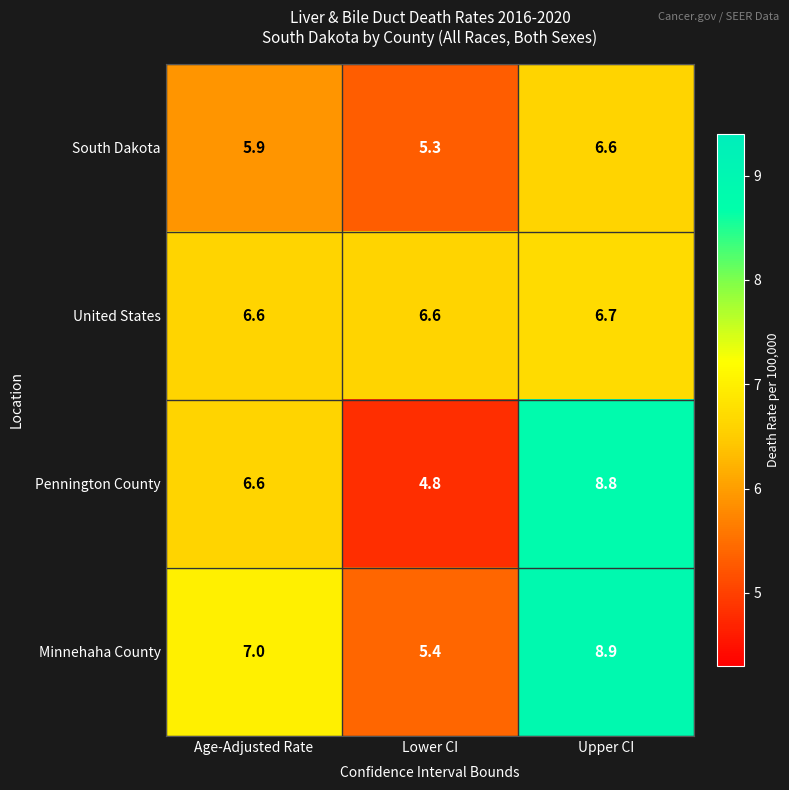

How many series are shown in this chart?

4